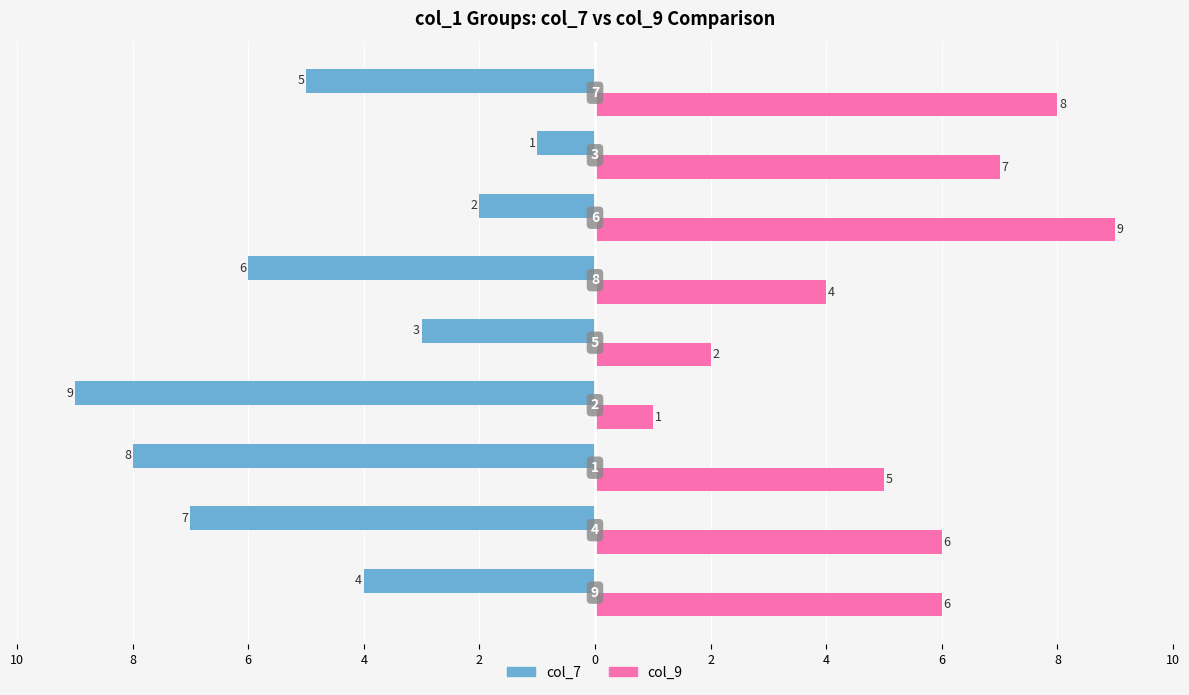

What are all the series names shown in the legend?

col_7, col_9